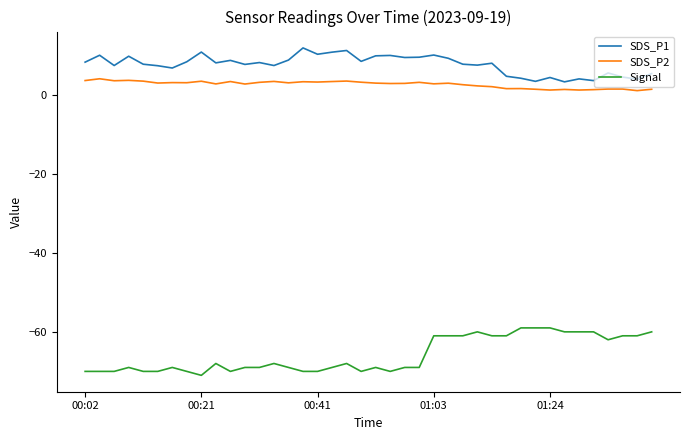

Which series has the largest total across all categories?

SDS_P1